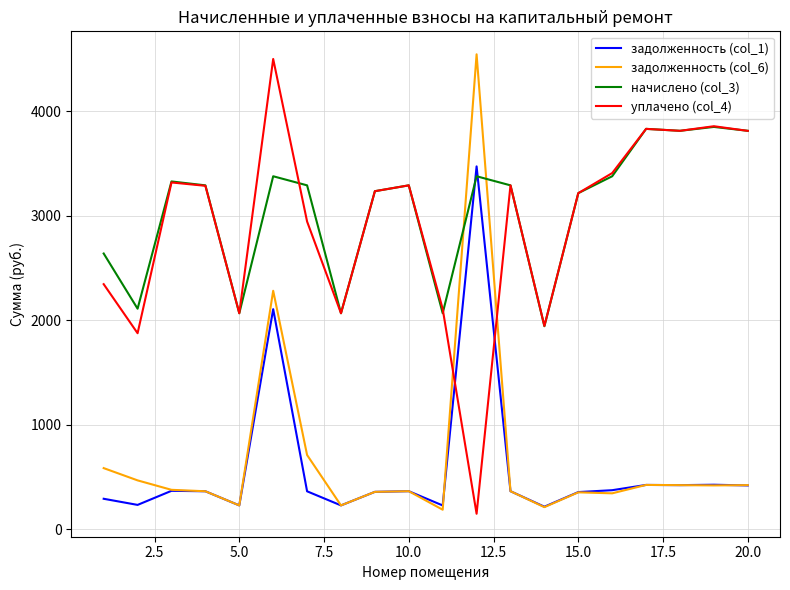

What is the maximum value for уплачено (col_4)?

4500.0